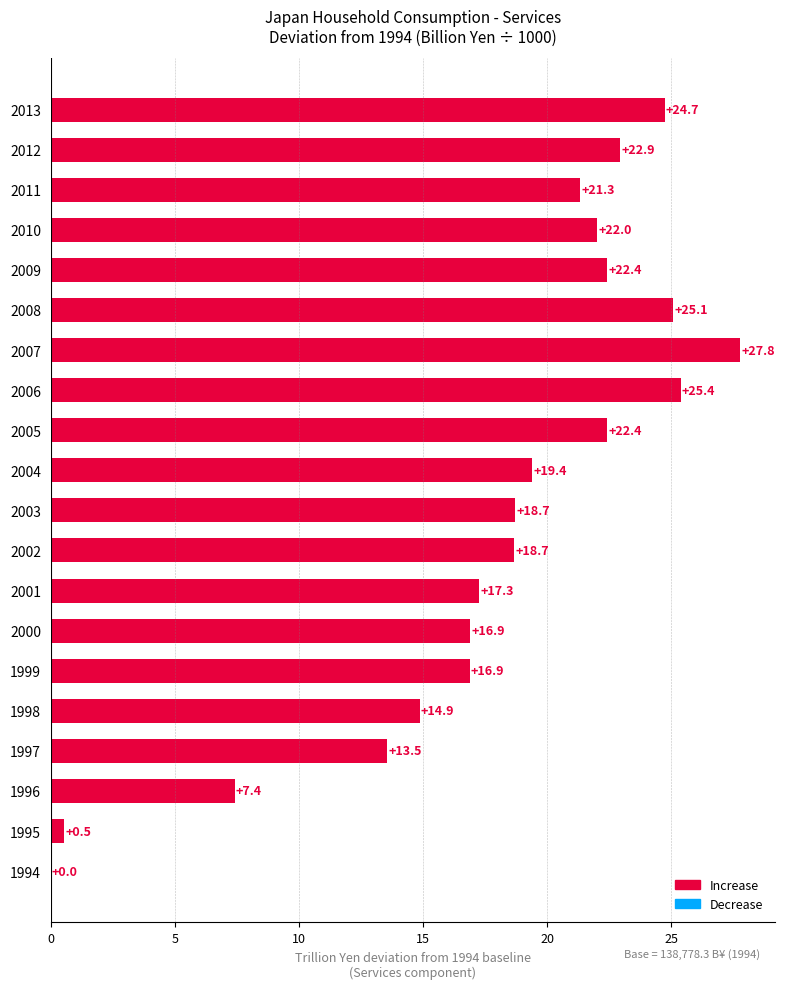

Reading top to bottom, what are all the values shown in this chart?

2013=24.7	2012=22.9	2011=21.3	2010=22.0	2009=22.4	2008=25.1	2007=27.8	2006=25.4	2005=22.4	2004=19.4	2003=18.7	2002=18.7	2001=17.3	2000=16.9	1999=16.9	1998=14.9	1997=13.5	1996=7.4	1995=0.5	1994=0.0